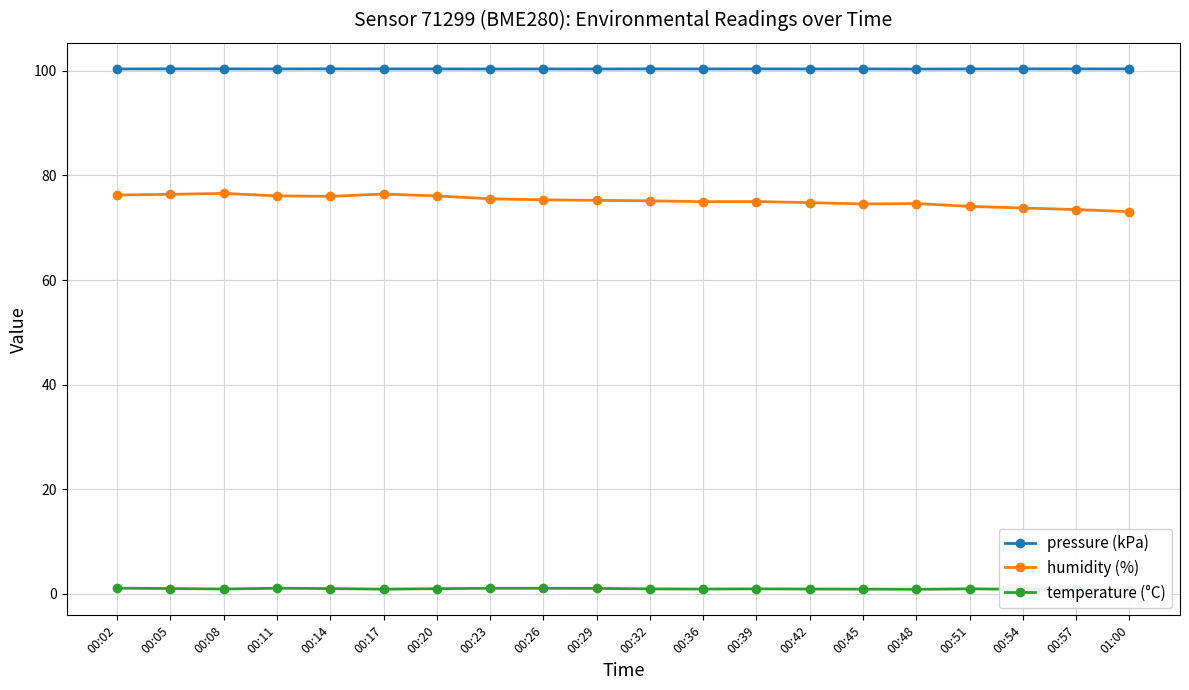

What are all the series names shown in the legend?

pressure (kPa), humidity (%), temperature (°C)